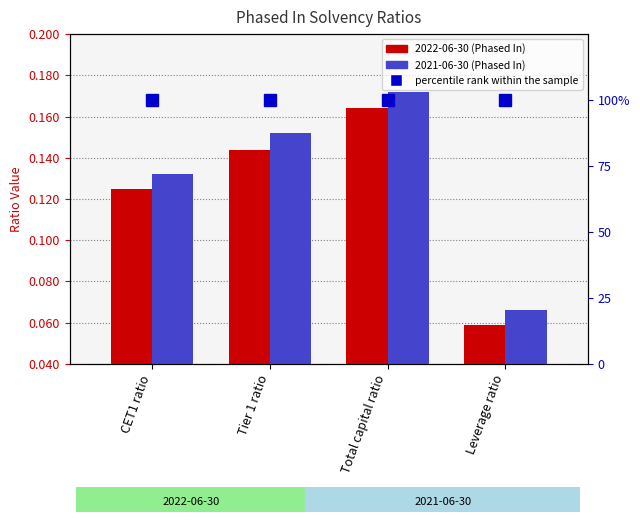

The value of percentile rank within the sample at Leverage ratio is 60.5. True or false?

False